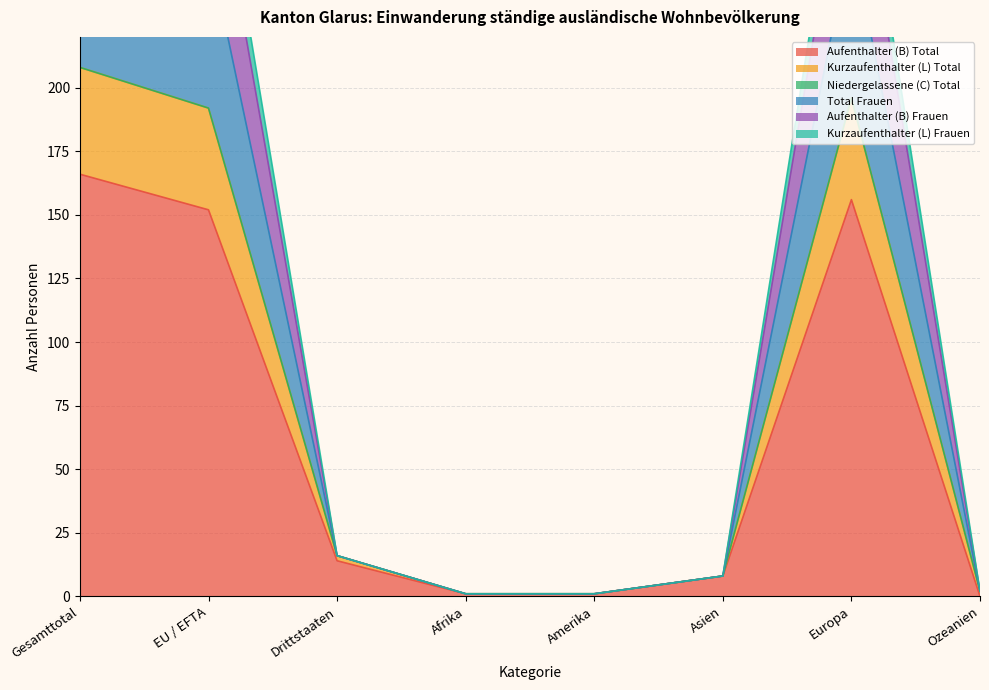

What is the label of the 3rd point from the left?

Drittstaaten